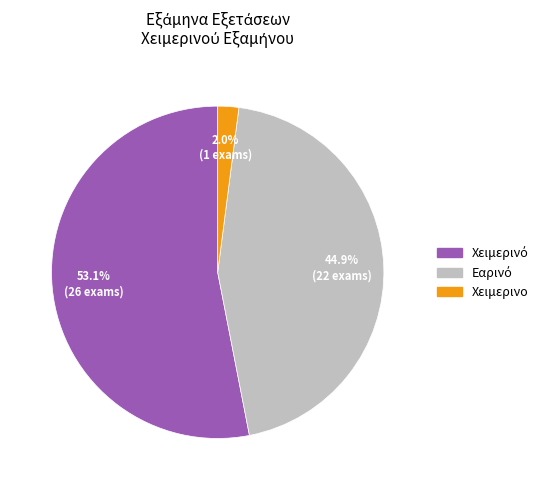

To the nearest percent, what portion does Χειμερινο represent?

2%